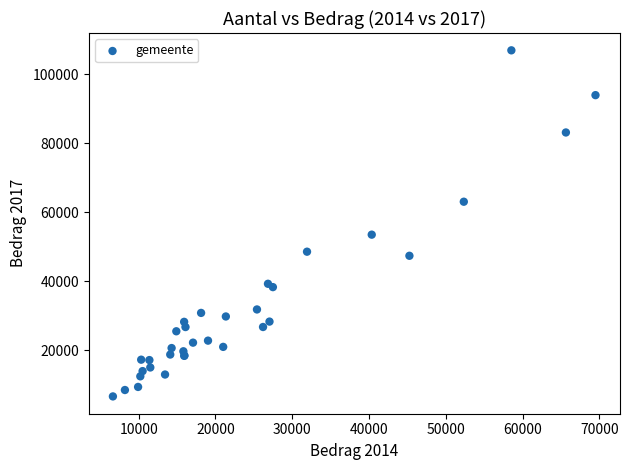

What Y value in the scatter plot is closest to 56815?

53545.3